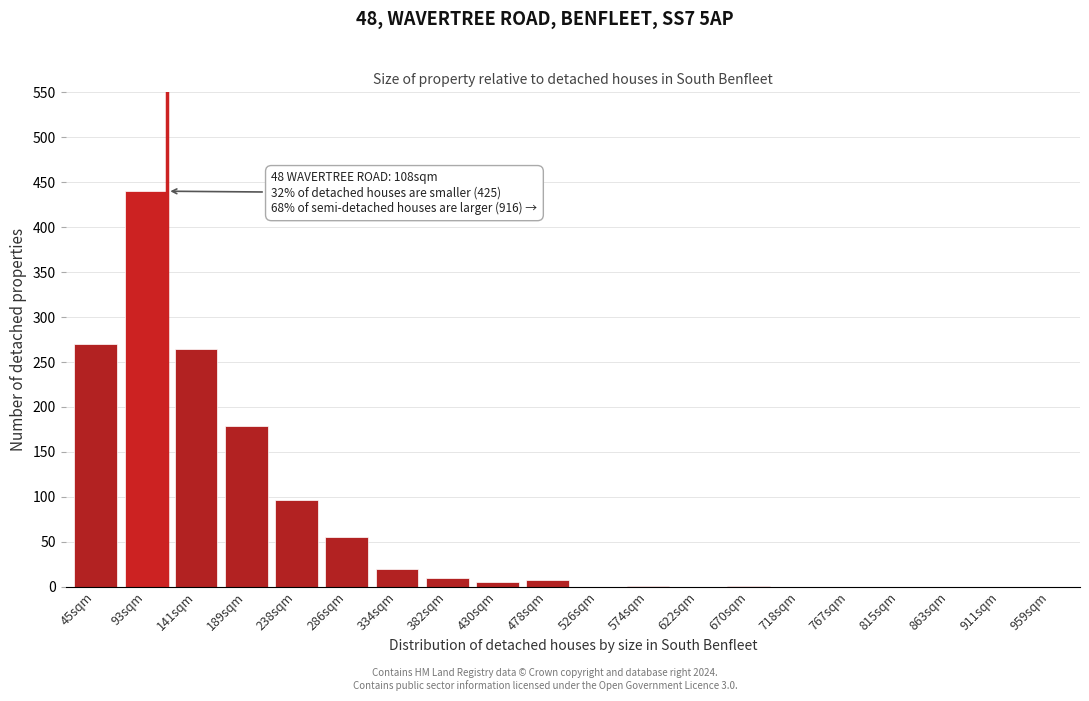

What is the sum of all values?

1350